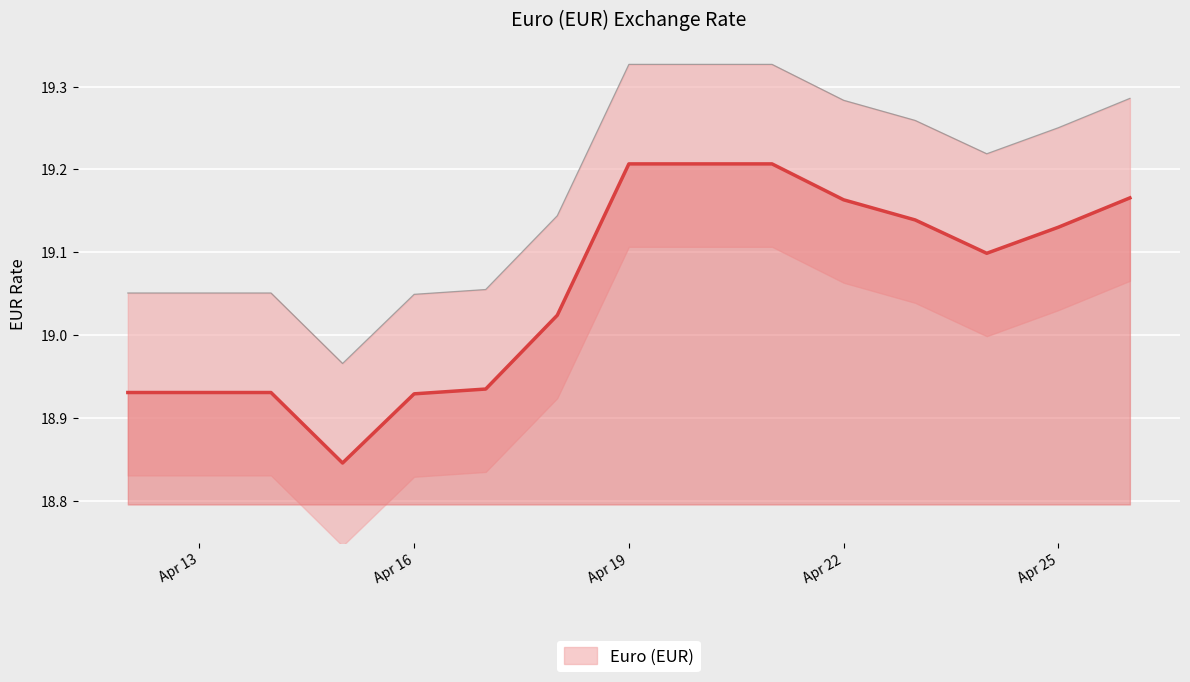

Rank the categories by value from lowest to highest.

2024-04-15, 2024-04-16, 2024-04-12, 2024-04-13, 2024-04-14, 2024-04-17, 2024-04-18, 2024-04-24, 2024-04-25, 2024-04-23, 2024-04-22, 2024-04-26, 2024-04-19, 2024-04-20, 2024-04-21